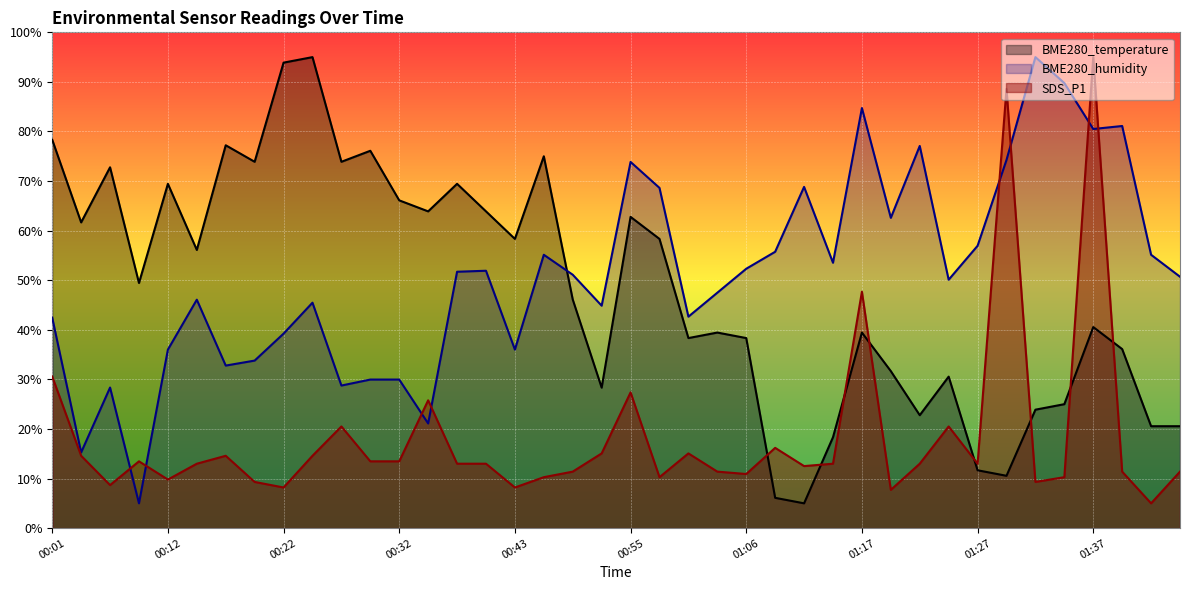

Does the chart display data point markers on the line(s)?

No